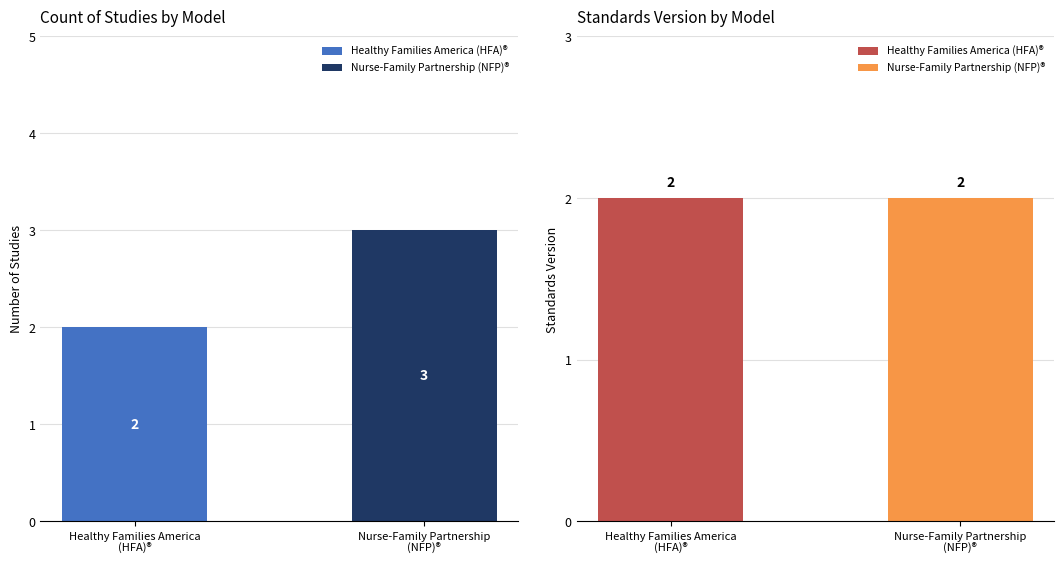

Which series has the largest range (max minus min)?

Nurse-Family Partnership (NFP)®